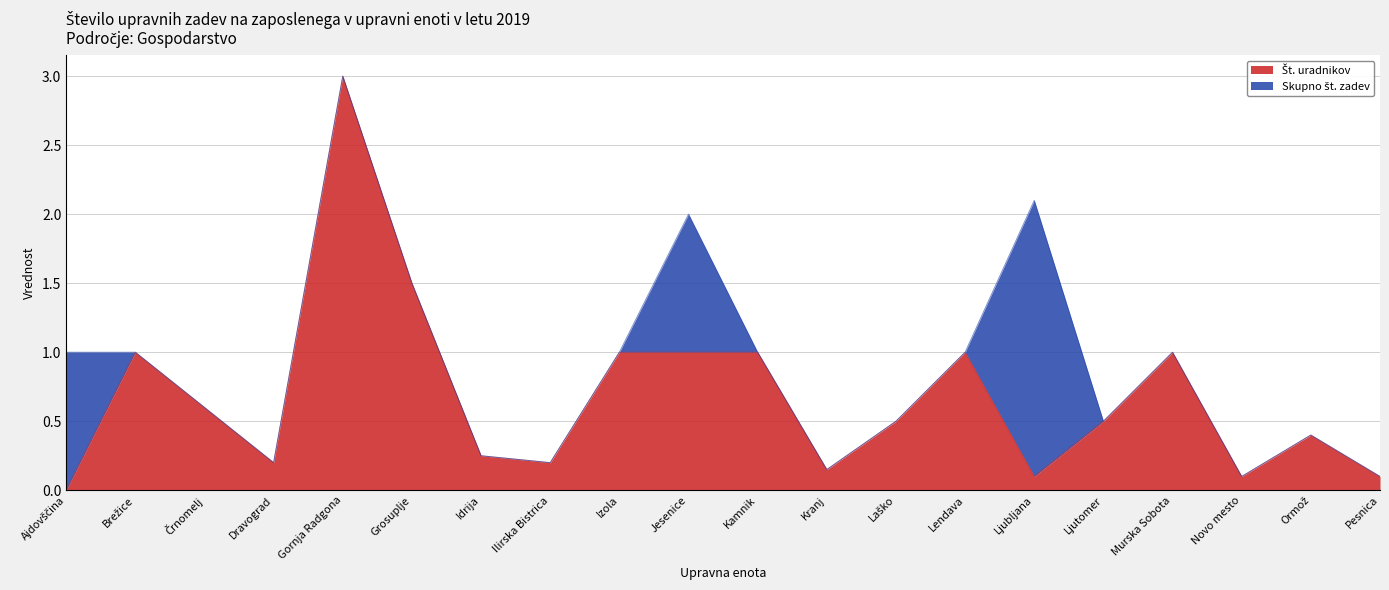

What is the difference between the maximum and minimum values?

3.0